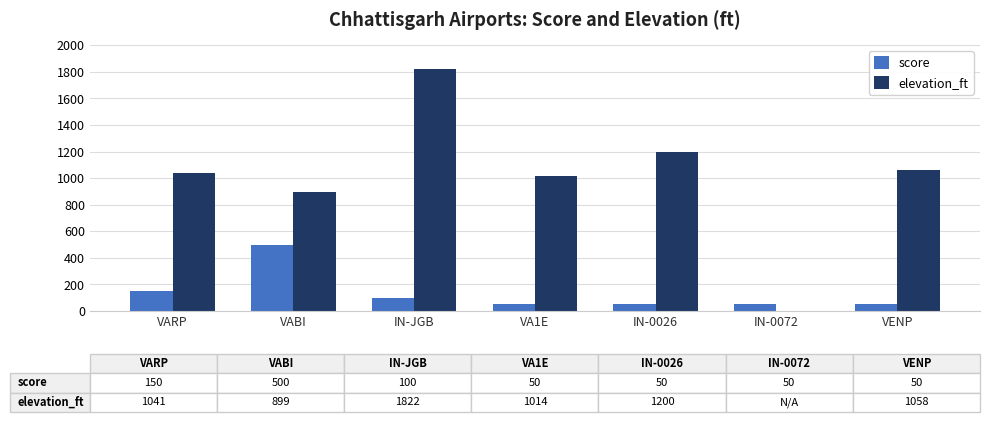

What is the sum of the score values at VABI and VARP?

650